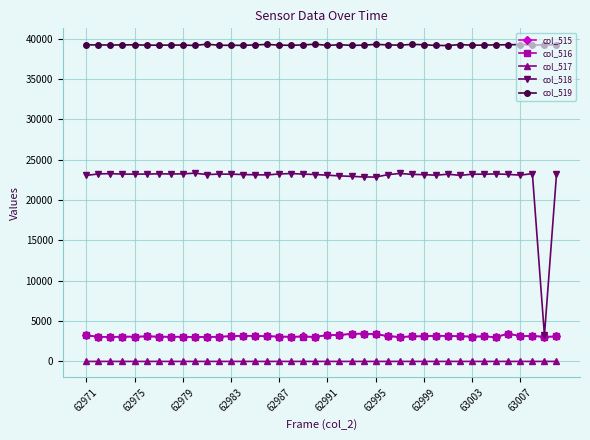

At how many categories does at least one series exceed 38849?

40